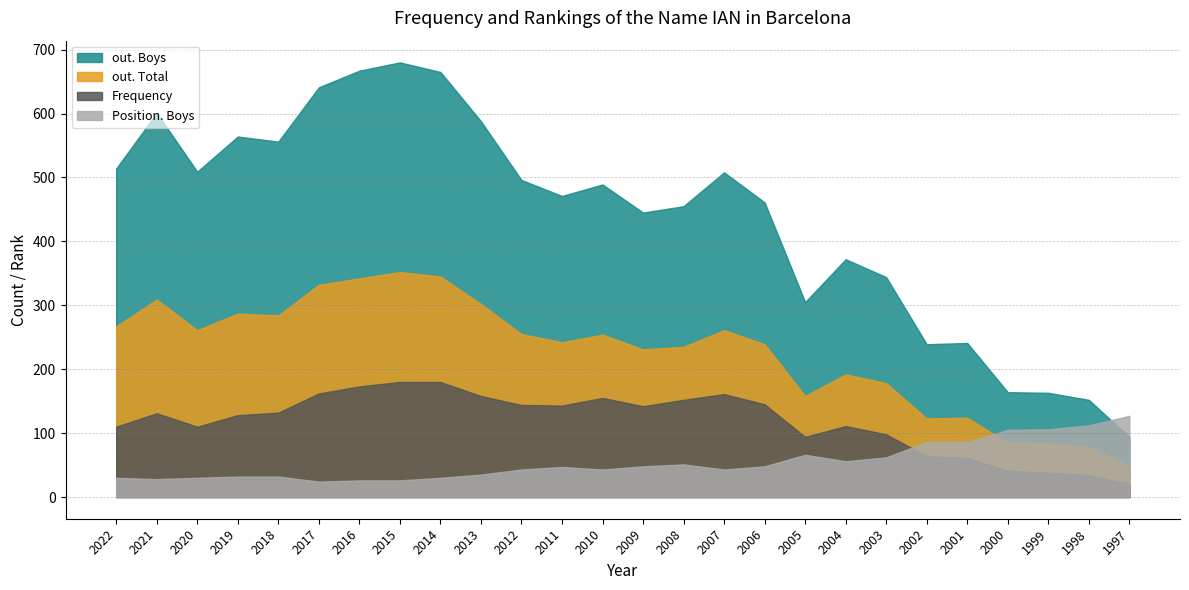

Reading right to left, what are all the values shown in this chart?

out. Boys: 1997=94	1998=152	1999=163	2000=164	2001=241	2002=239	2003=344	2004=372	2005=305	2006=461	2007=508	2008=455	2009=445	2010=489	2011=471	2012=496	2013=588	2014=665	2015=680	2016=667	2017=641	2018=556	2019=564	2020=509	2021=601	2022=514
out. Total: 1997=49	1998=79	1999=84	2000=85	2001=124	2002=123	2003=178	2004=192	2005=158	2006=239	2007=261	2008=235	2009=231	2010=254	2011=242	2012=255	2013=302	2014=345	2015=352	2016=342	2017=332	2018=284	2019=287	2020=261	2021=309	2022=267
Frequency: 1997=21	1998=34	1999=38	2000=41	2001=61	2002=64	2003=98	2004=111	2005=94	2006=145	2007=161	2008=152	2009=142	2010=155	2011=143	2012=144	2013=158	2014=180	2015=180	2016=173	2017=162	2018=132	2019=128	2020=110	2021=131	2022=110
Position. Boys: 1997=127	1998=112	1999=106	2000=105	2001=86	2002=86	2003=62	2004=56	2005=66	2006=48	2007=43	2008=51	2009=48	2010=43	2011=47	2012=43	2013=35	2014=30	2015=26	2016=26	2017=24	2018=32	2019=32	2020=30	2021=28	2022=30